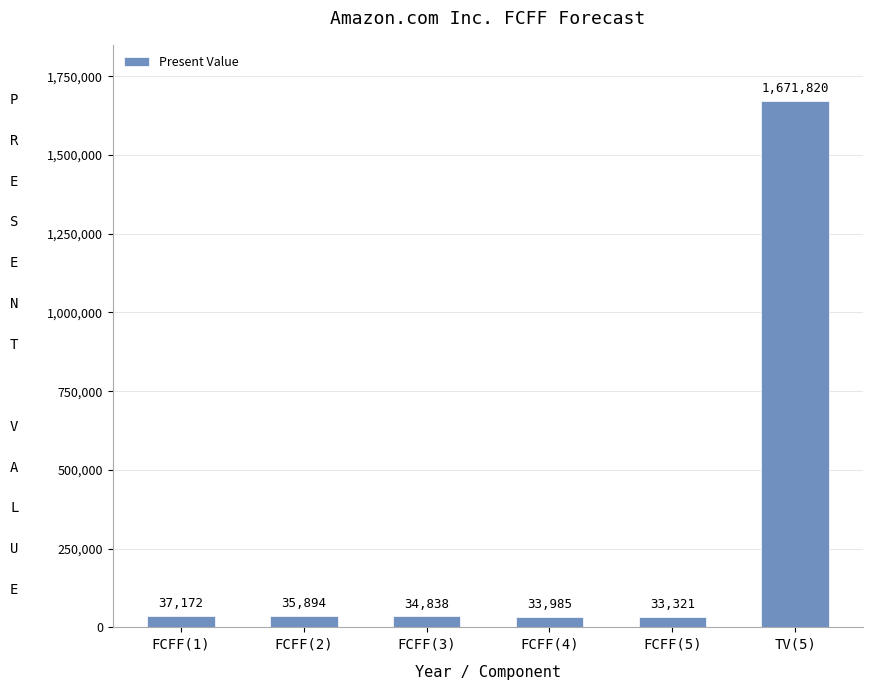

List the labels in order of value, smallest first.

FCFF(5), FCFF(4), FCFF(3), FCFF(2), FCFF(1), TV(5)